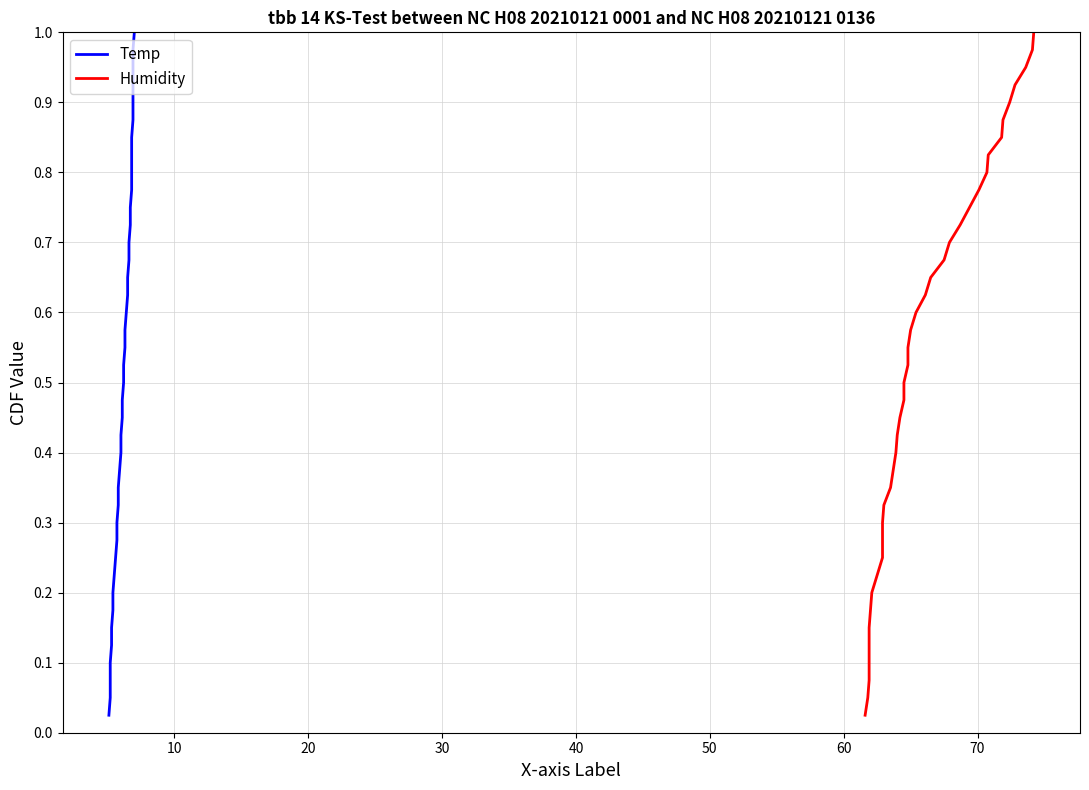

Which series has the largest total across all categories?

Temp